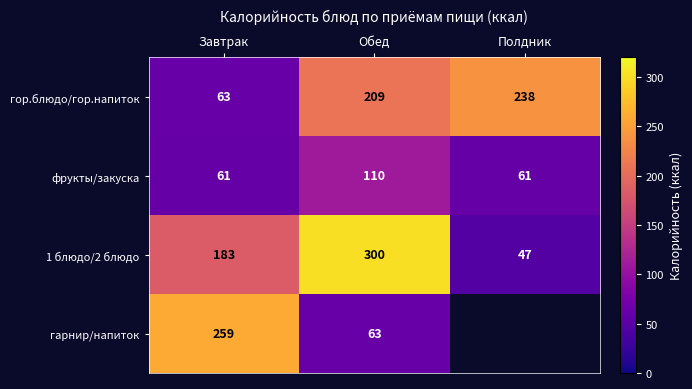

Which label corresponds to the largest value in the chart?

Обед